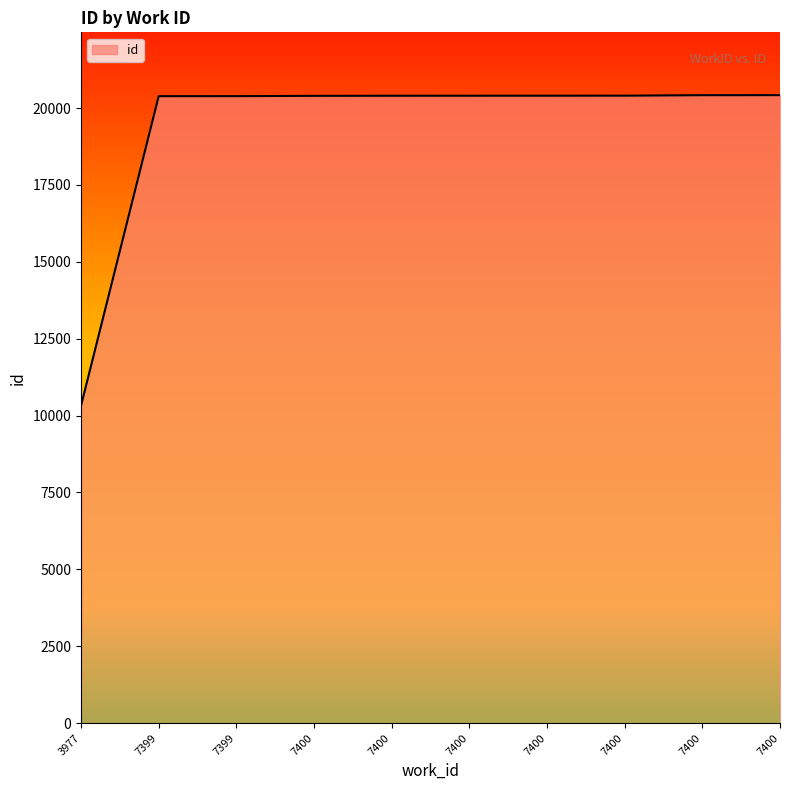

How many lines are shown in the chart?

1